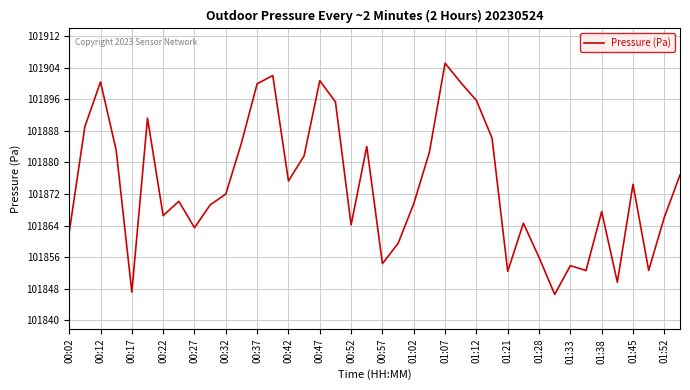

What is the greatest value displayed?

101905.1